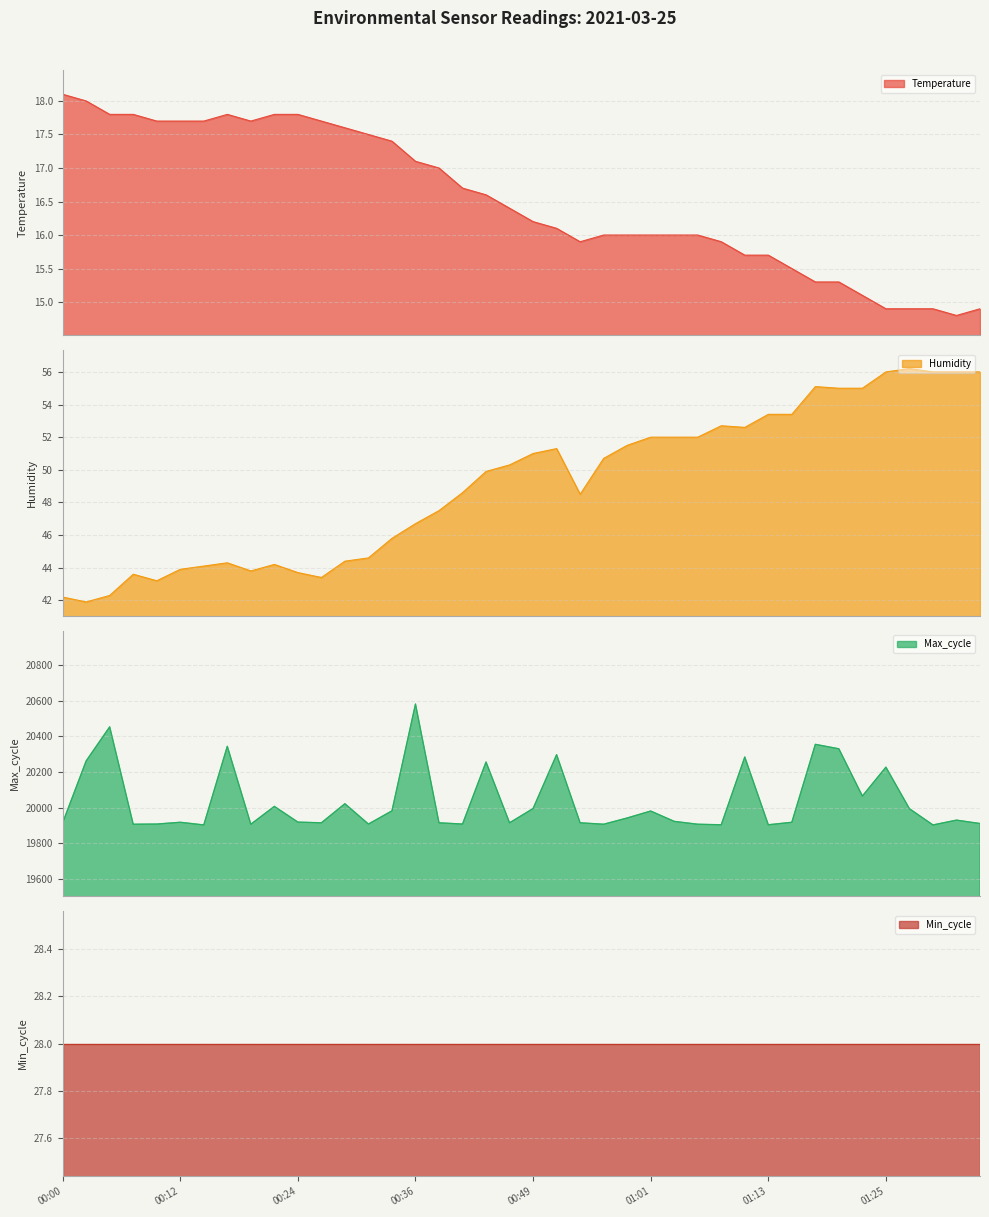

How many interior local peaks does the Humidity series have?

7